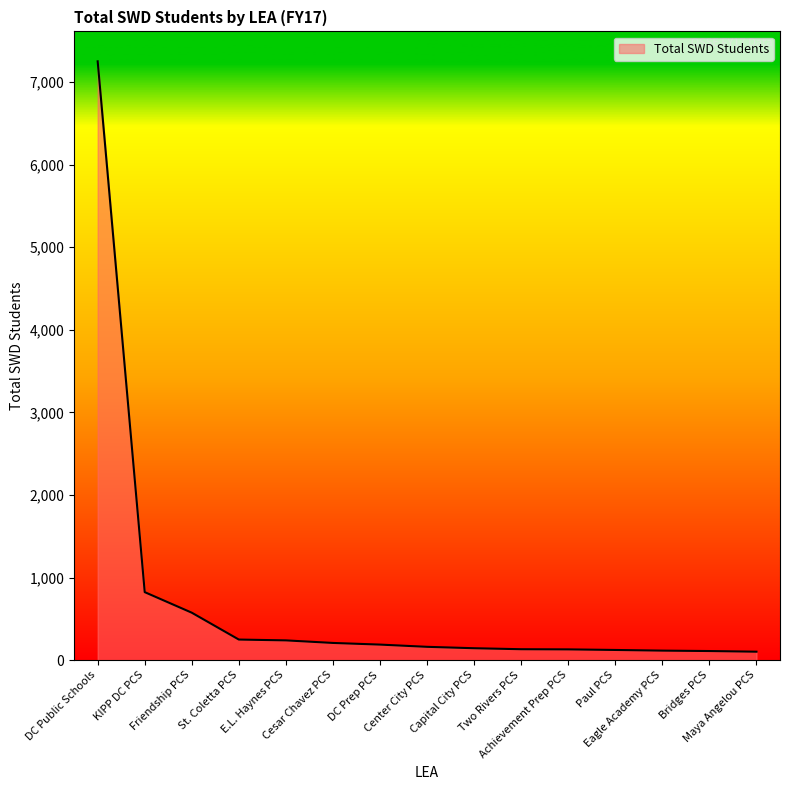

What is the average value?

703